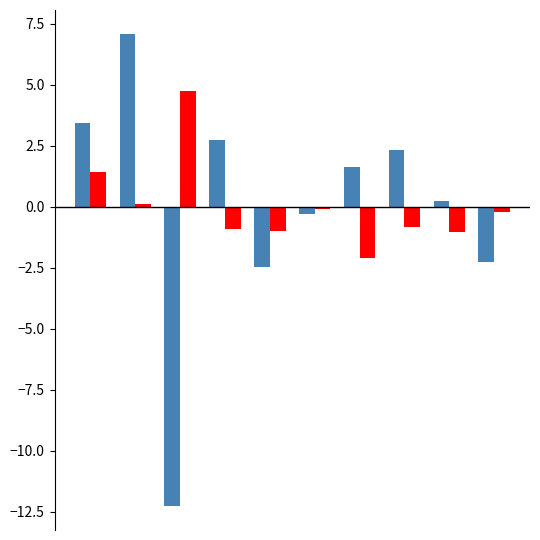

Count the number of data series in this chart.

2